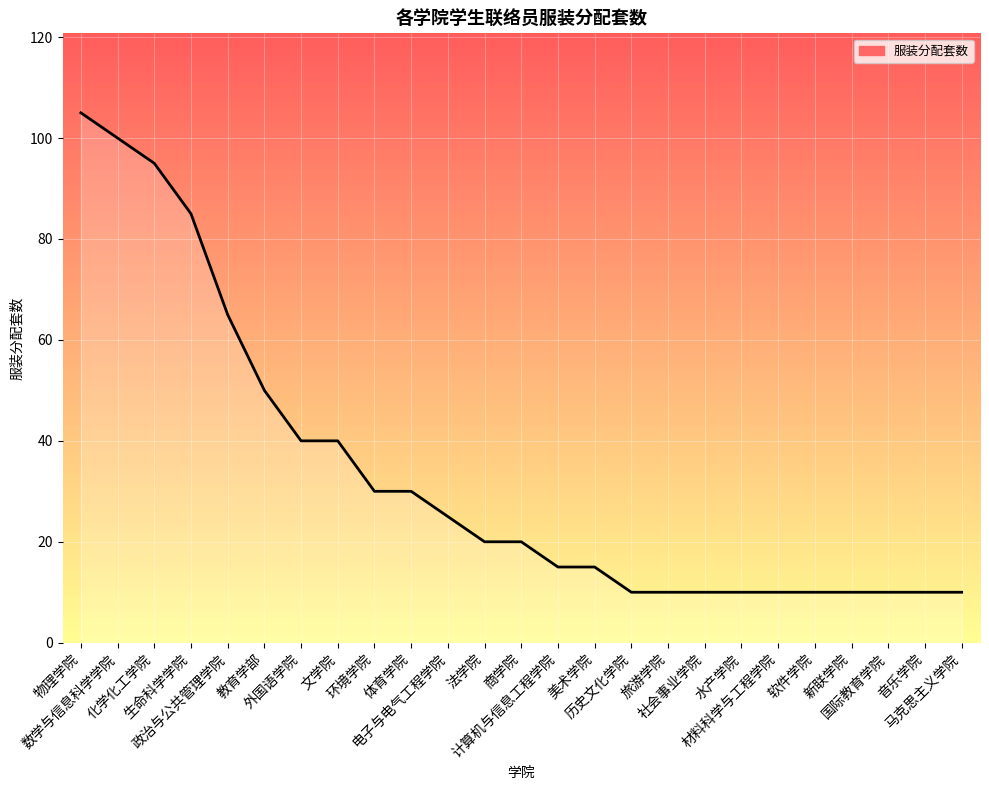

At which label does the data first exceed 20?

物理学院